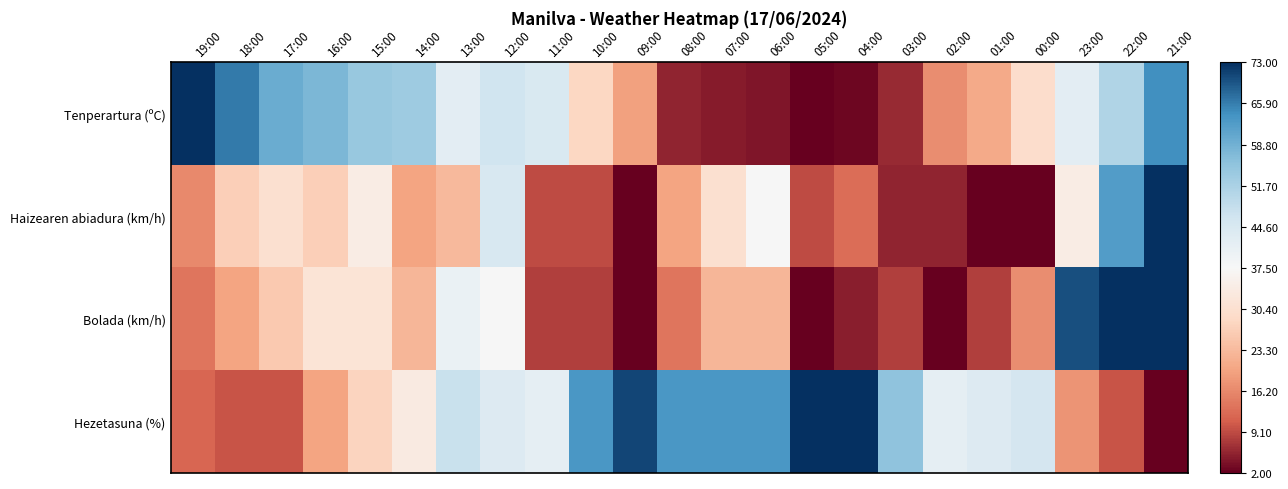

What is the greatest value displayed?

1.0